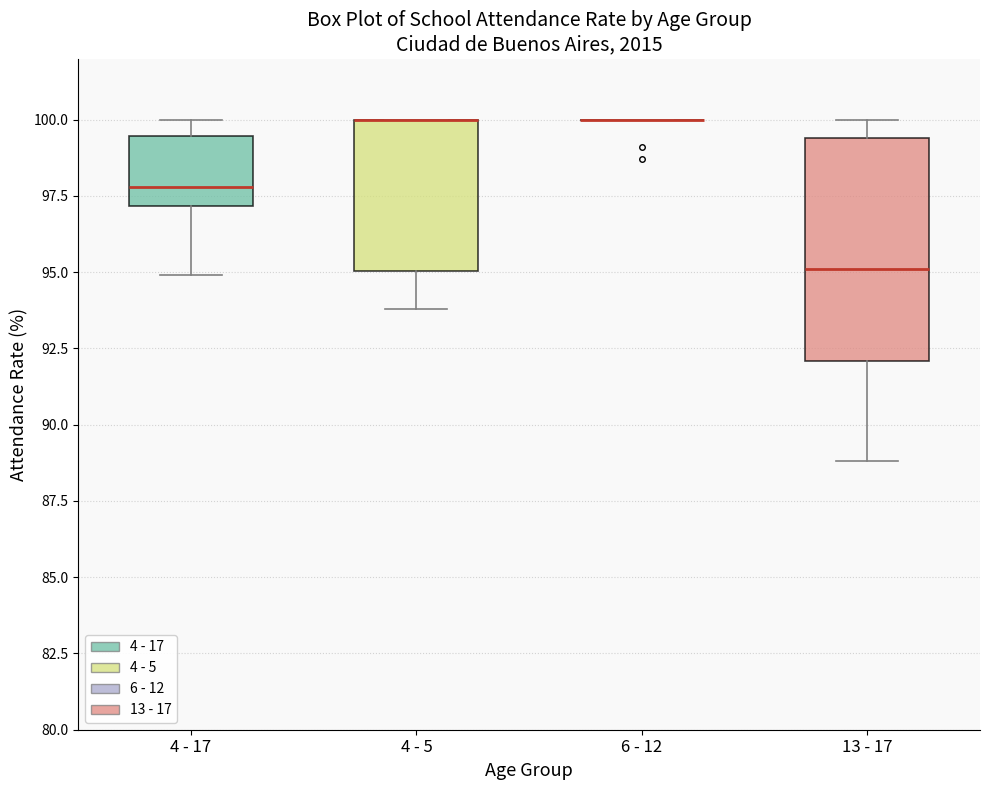

Reading left to right, read every box against the y-axis: the position of its median line, the range the box covers, and the ends of its whiskers. The values are not printed on the chart, so give them approximately, as read against the axis.

4 - 17: median 98.0, box 97.0 to 99.5, whiskers 95.0 to 100.0
4 - 5: median 100.0 (drawn on the box's upper edge), box 95.0 to 100.0, whiskers 94.0 to 100.0
6 - 12: box collapsed to a line at 100.0, whiskers 100.0 to 100.0
13 - 17: median 95.0, box 92.0 to 99.5, whiskers 89.0 to 100.0